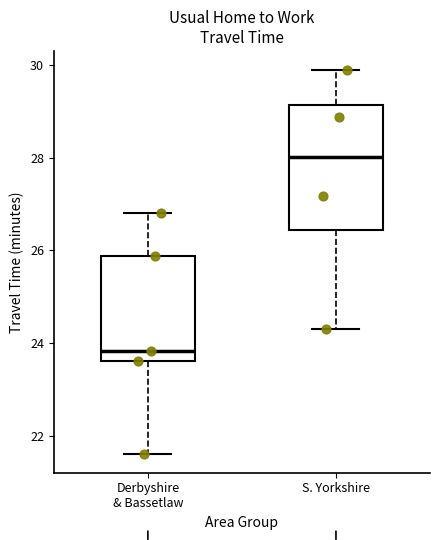

Comparing the boxes themselves (not the whiskers), which one is the tallest?

S. Yorkshire